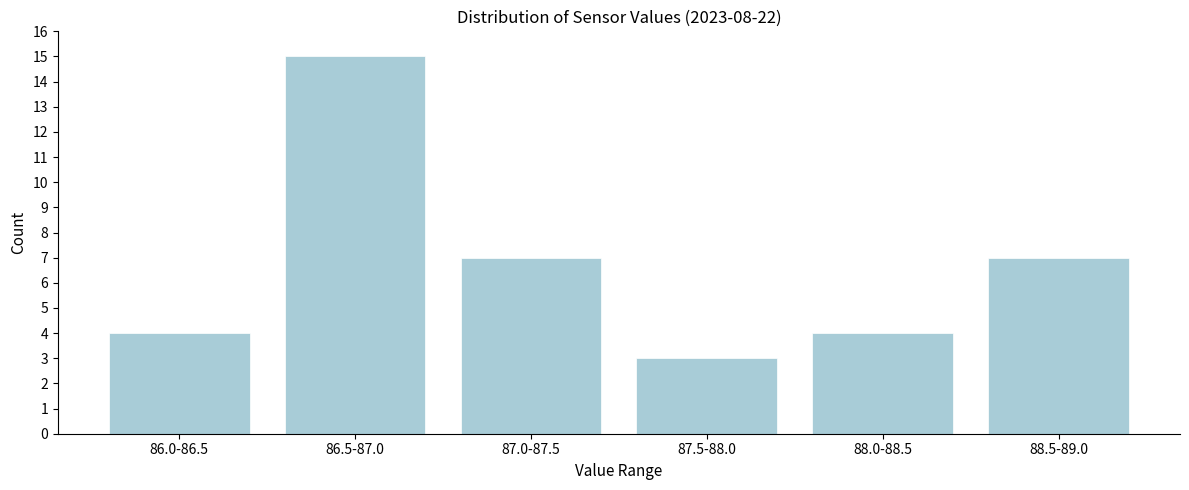

Reading right to left, transcribe all the data shown in this chart.

7	4	3	7	15	4